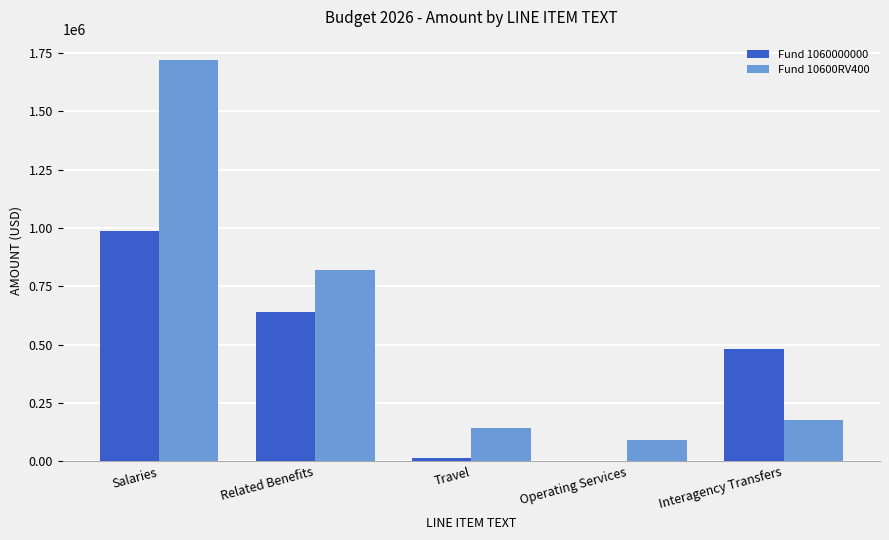

What is the total value across all series at Travel?

160000